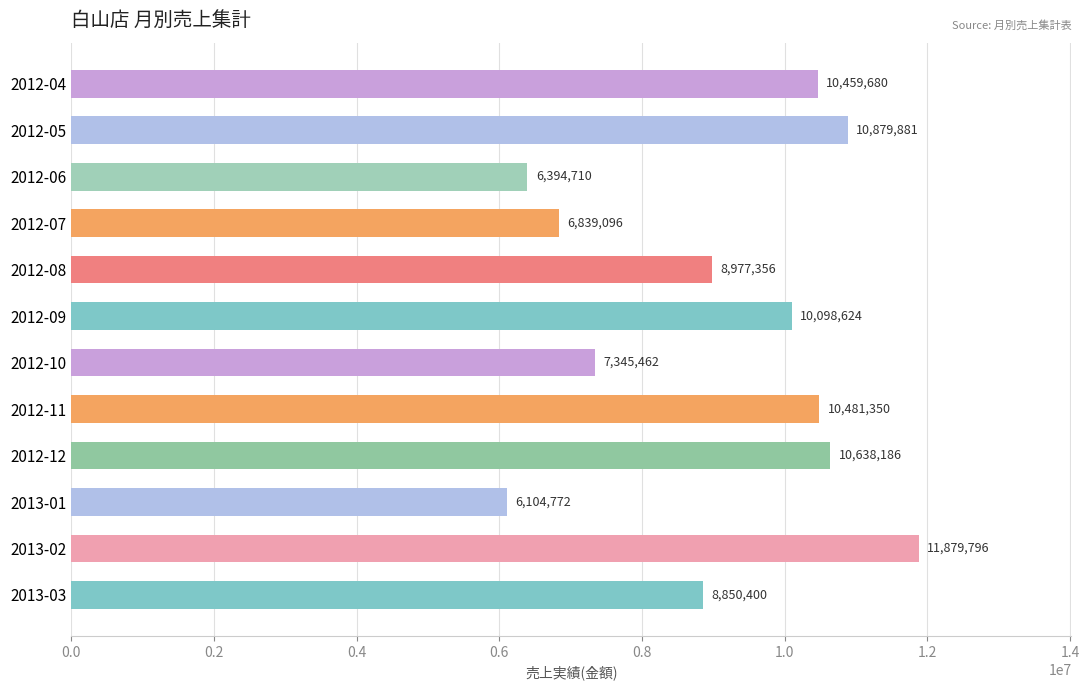

List the labels in order of value, smallest first.

2013-01, 2012-06, 2012-07, 2012-10, 2013-03, 2012-08, 2012-09, 2012-04, 2012-11, 2012-12, 2012-05, 2013-02